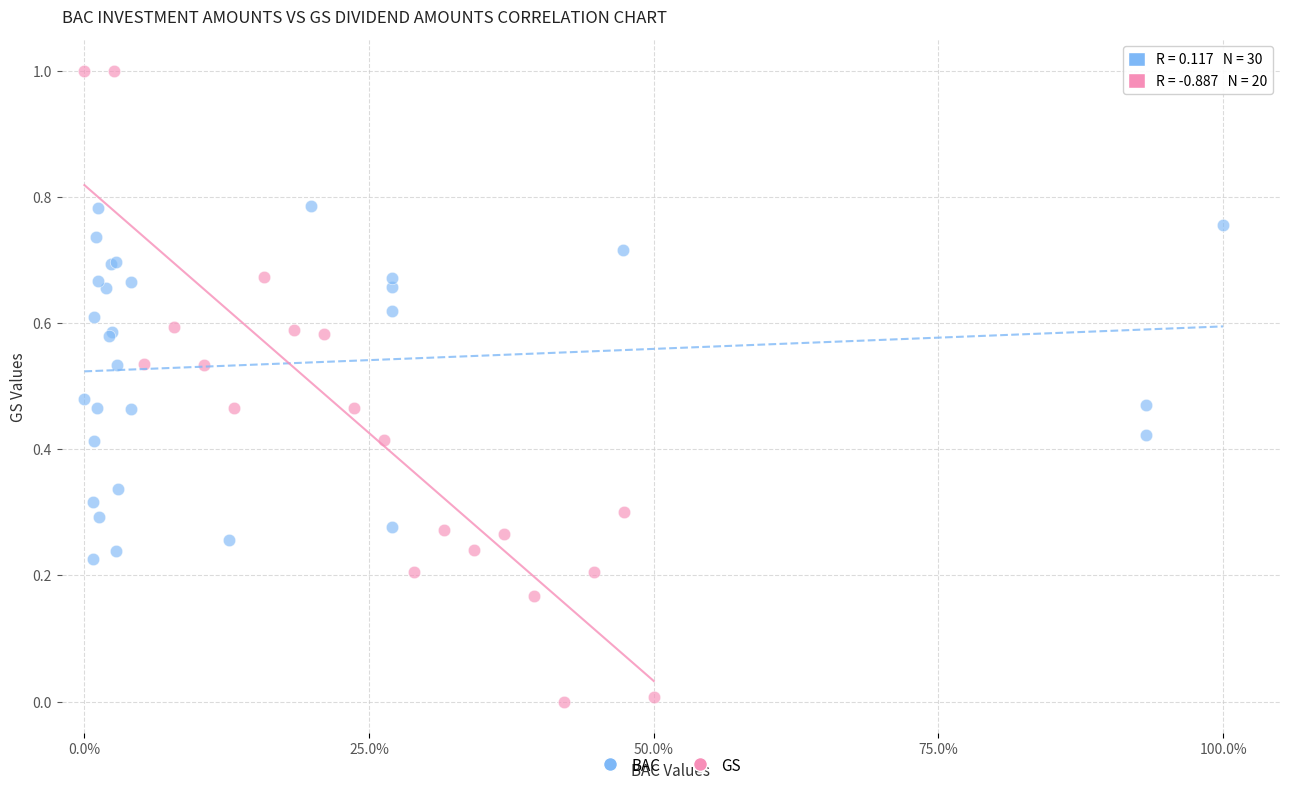

Which series reaches the maximum Y coordinate?

GS